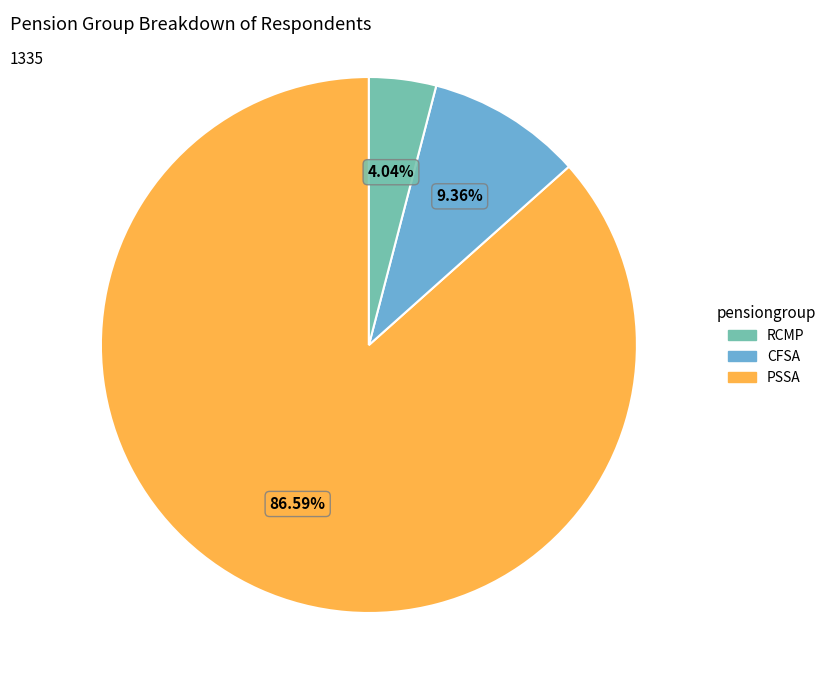

Is there any slice that represents more than half of the pie?

Yes